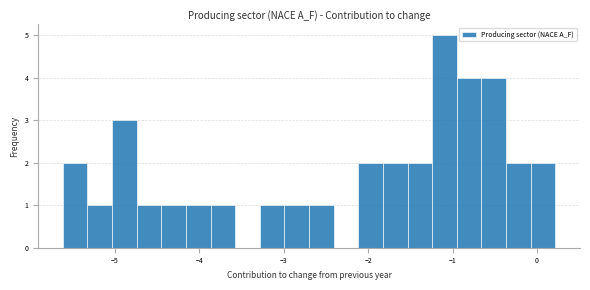

Around what value on the x-axis is the tallest bar? Give the approximate position of its centre, as read against the axis.

-1.1